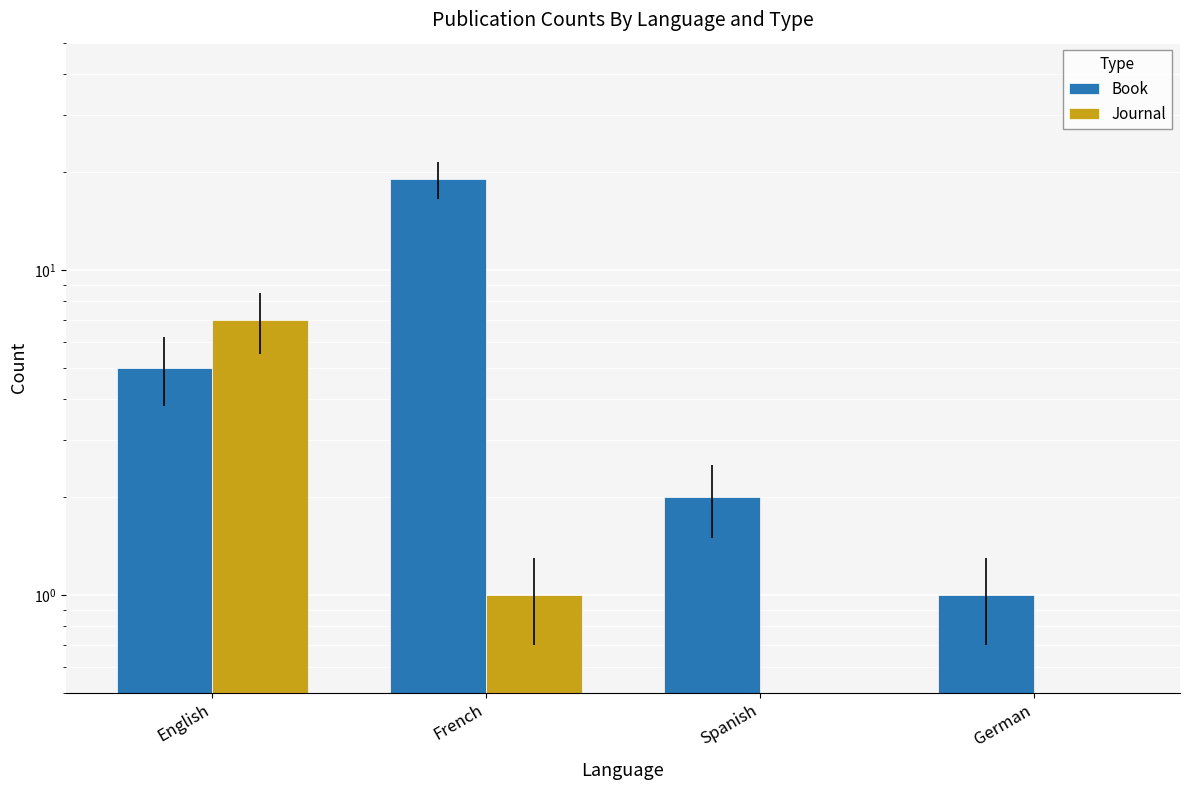

Where does the Book series first go above 5?

French